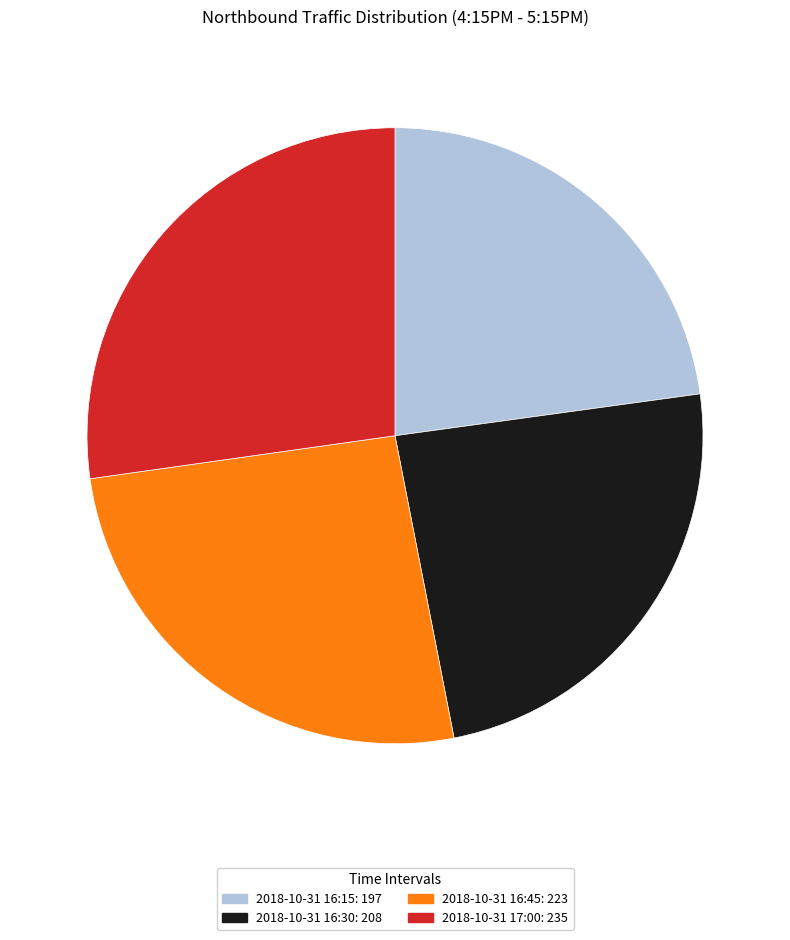

What is the largest slice in the pie chart?

2018-10-31 17:00